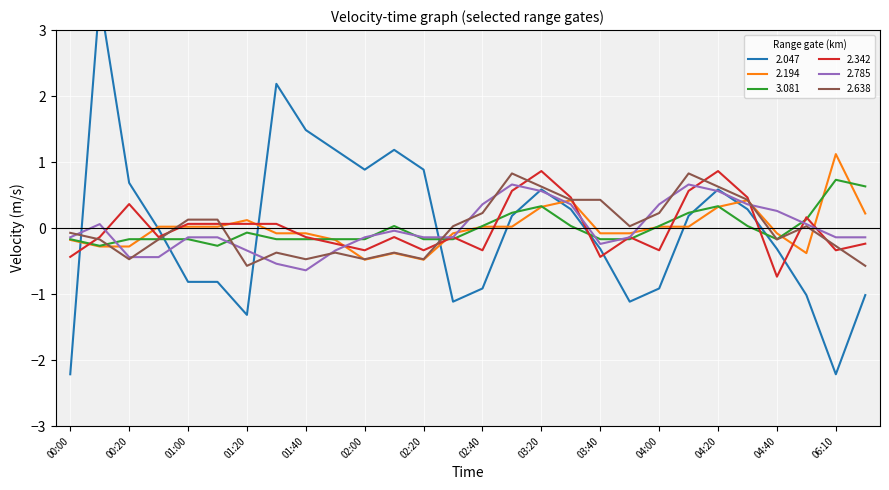

What are all the series names shown in the legend?

2.047, 2.194, 3.081, 2.342, 2.785, 2.638